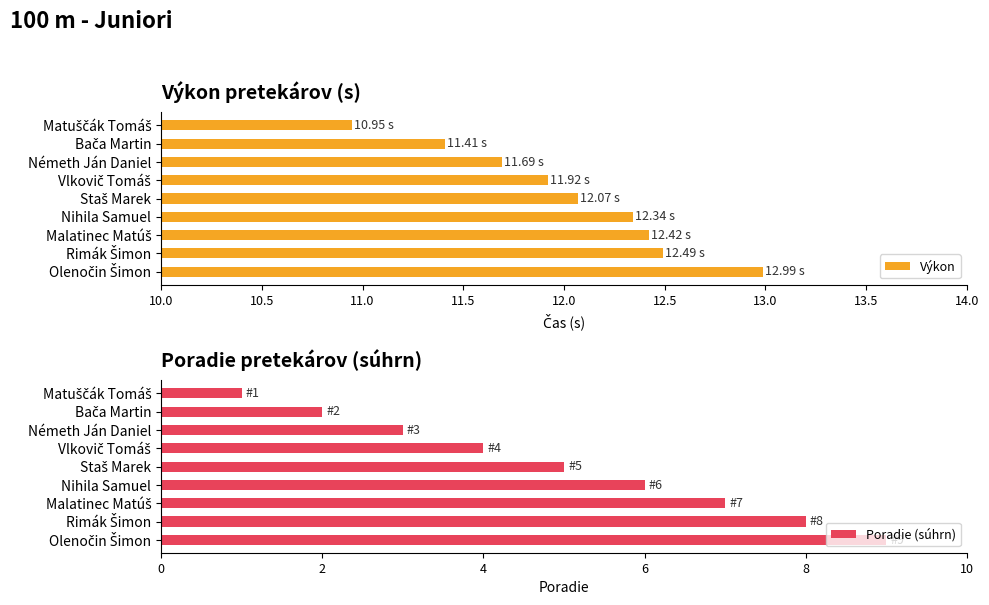

What is the difference between the second highest and second lowest values in the Výkon series?

1.1